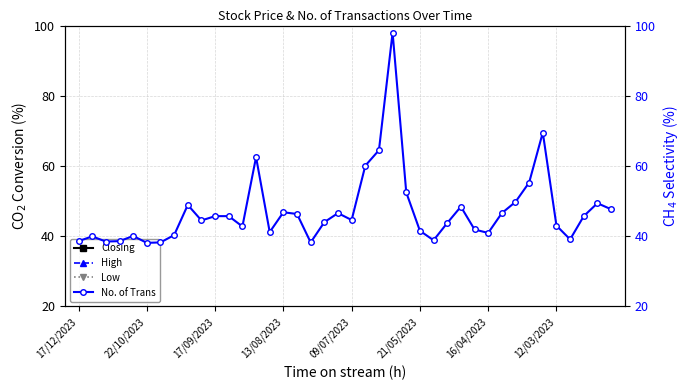

How many interior local peaks does the Closing series have?

8